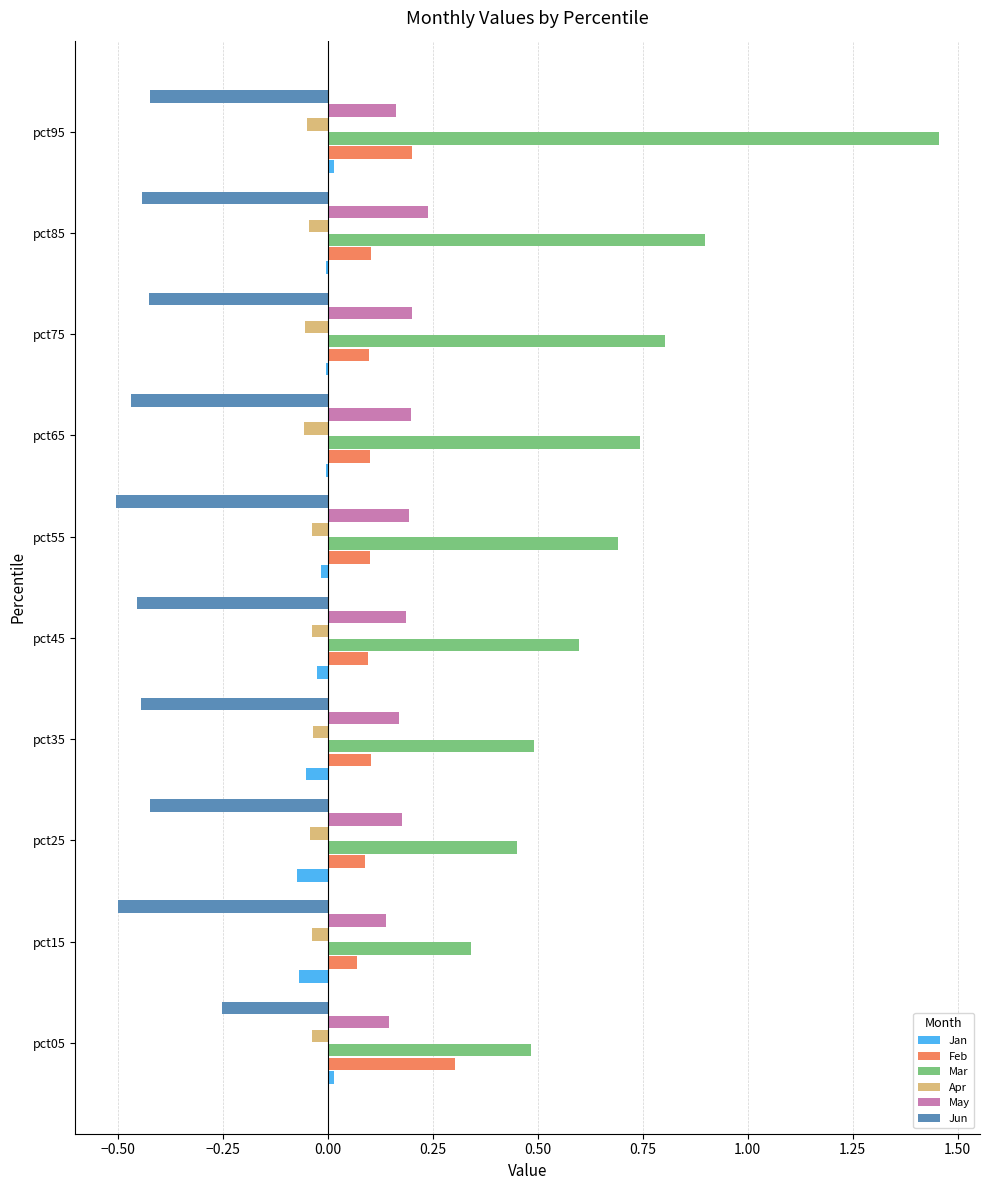

What are all the series names shown in the legend?

Jan, Feb, Mar, Apr, May, Jun